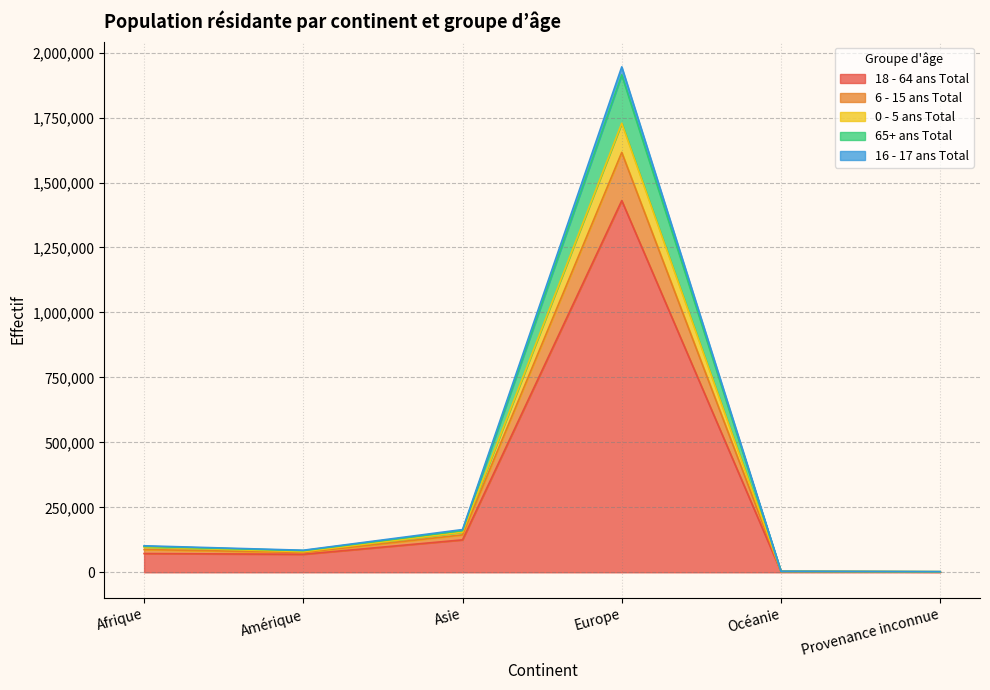

At which category is the sum across all series the highest?

Europe